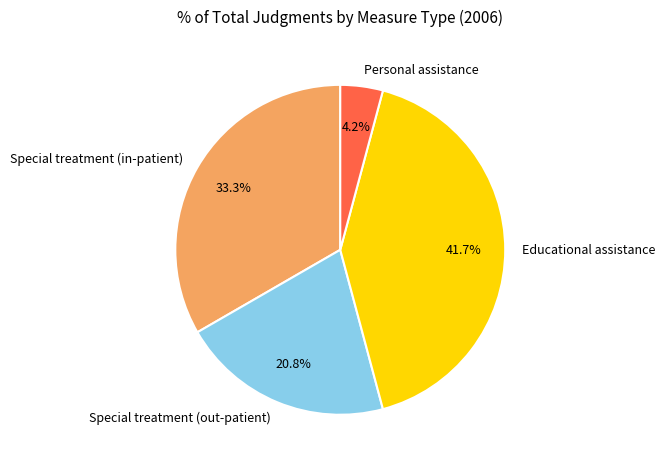

What percentage is the Special treatment (in-patient) slice, to the nearest percent?

33%